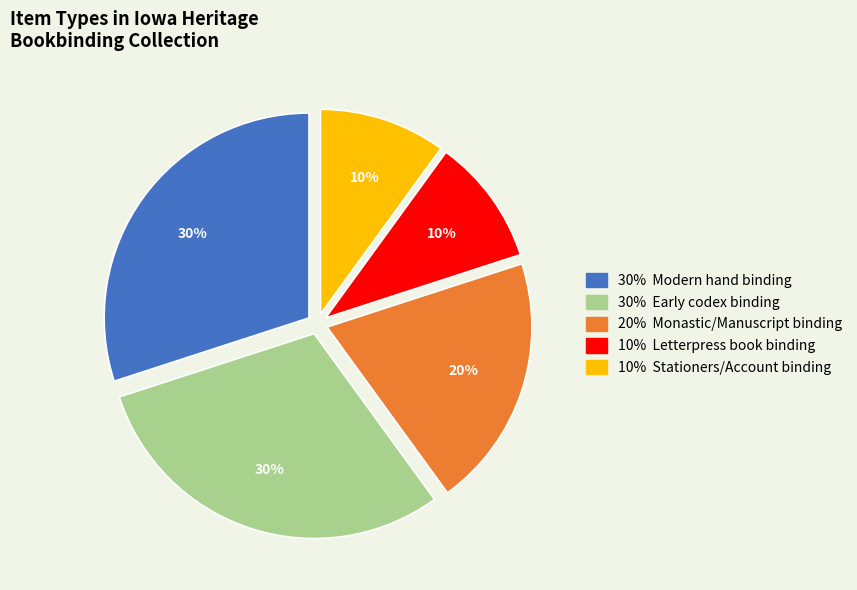

How many segments does this pie chart have?

5